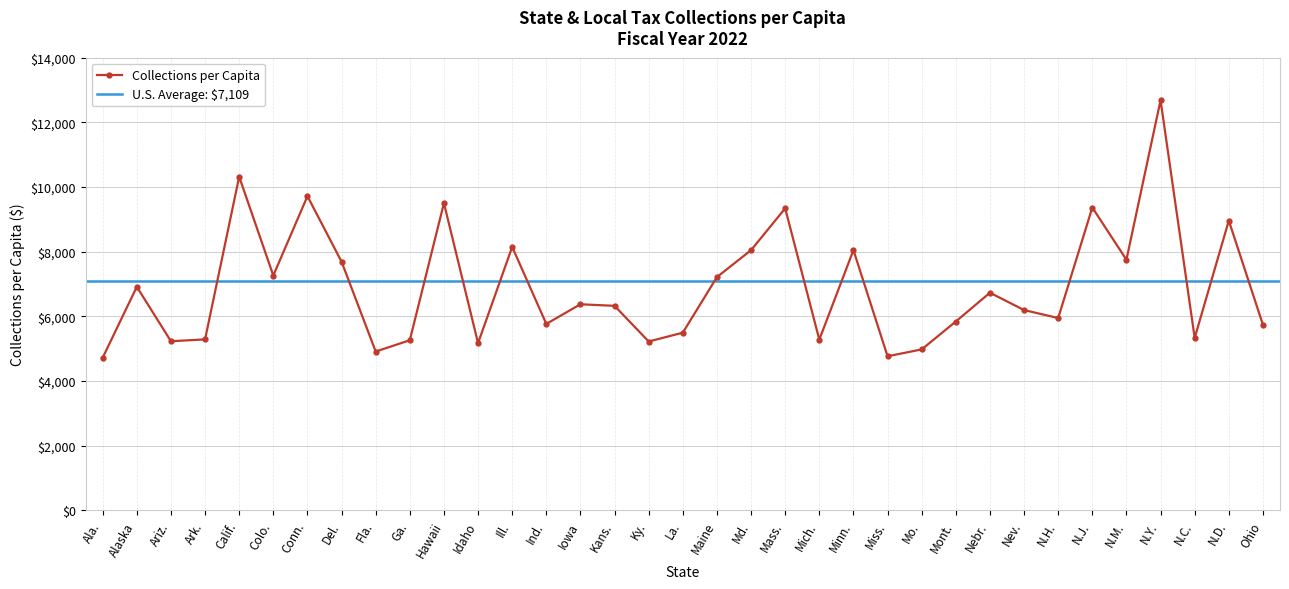

At which category does the data reach its first local peak?

Alaska